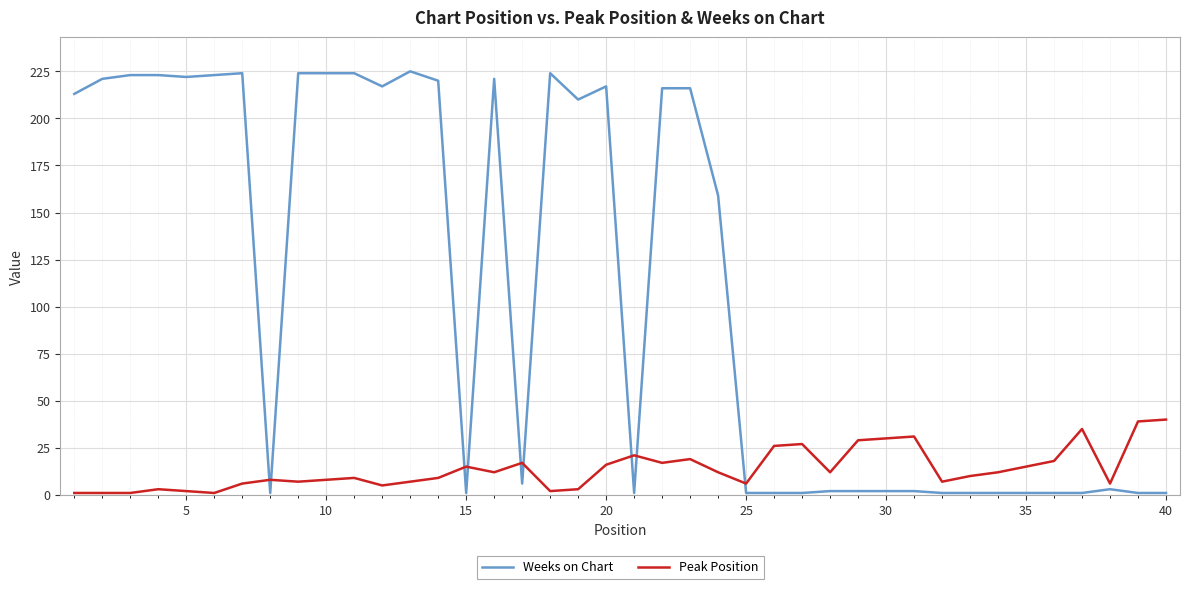

What is the difference between the maximum and minimum values in the Weeks on Chart series?

224